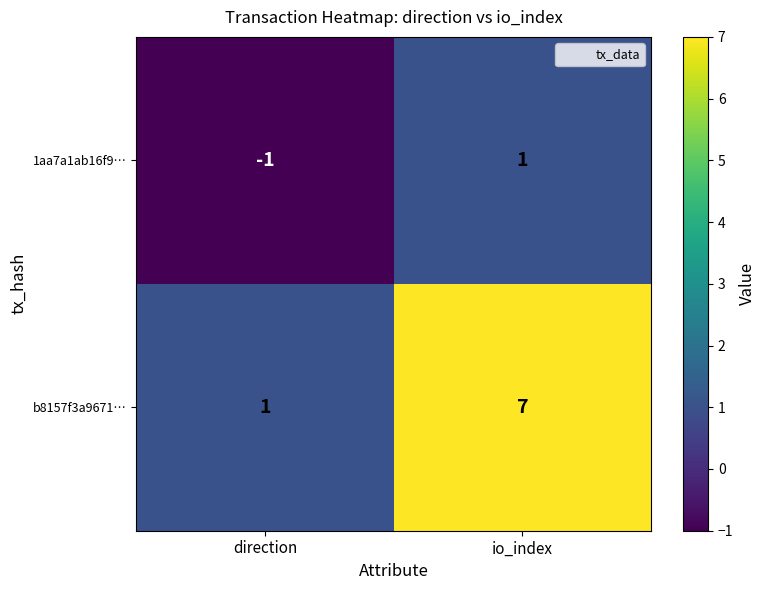

Which series has the widest spread of values?

b8157f3a9671…